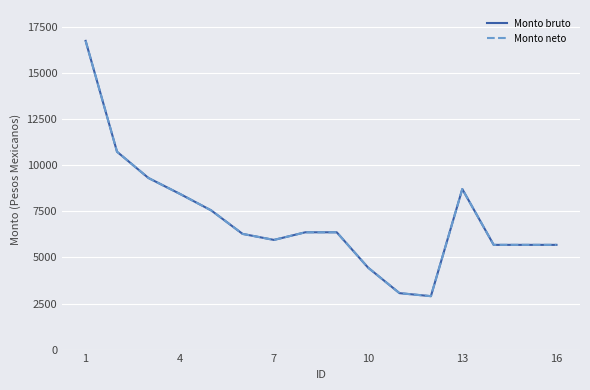

Reading right to left, transcribe all the data shown in this chart.

Monto bruto: 5685	5685	5685	8715	2900	3063	4446	6368	6368	5954	6281	7557	8456	9317	10742	16760
Monto neto: 5685	5685	5685	8715	2900	3063	4446	6368	6368	5954	6281	7557	8456	9317	10742	16760